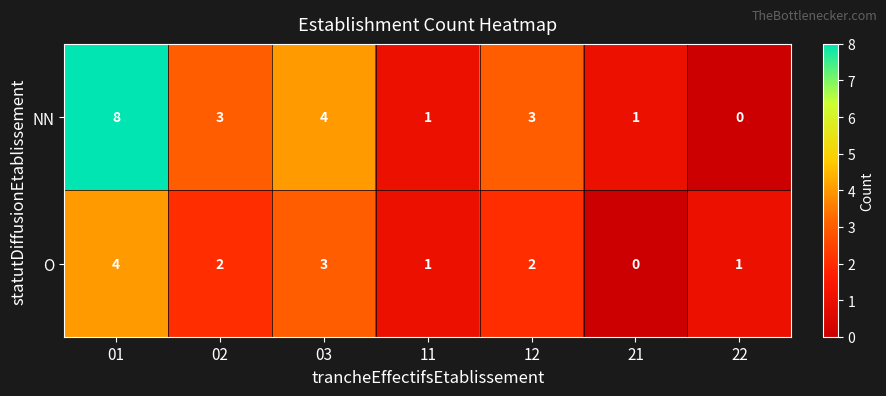

Reading right to left, transcribe all the data shown in this chart.

NN: 0	1	3	1	4	3	8
O: 1	0	2	1	3	2	4